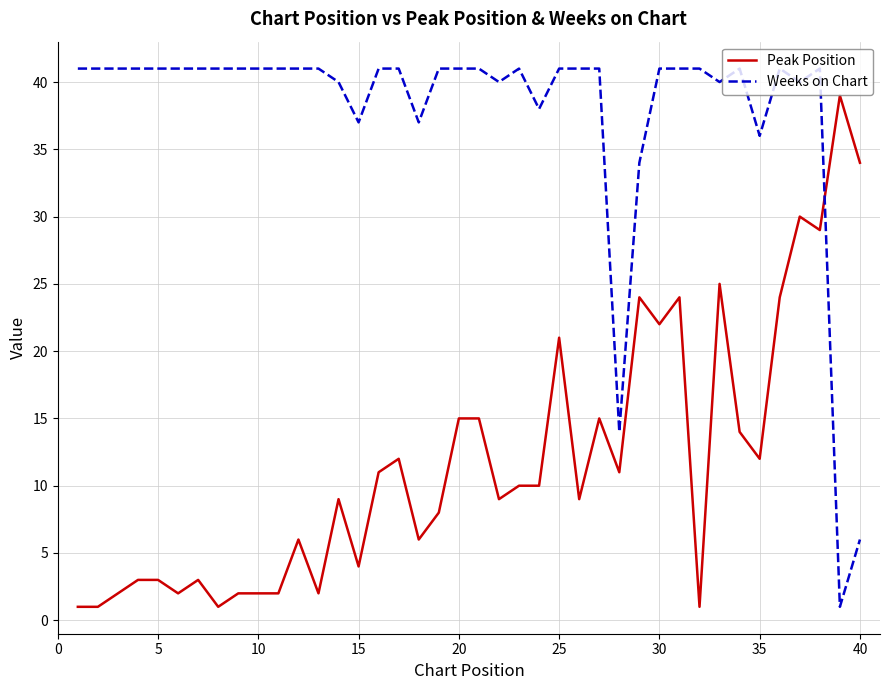

What is the difference between the maximum and second lowest values in the Weeks on Chart series?

35